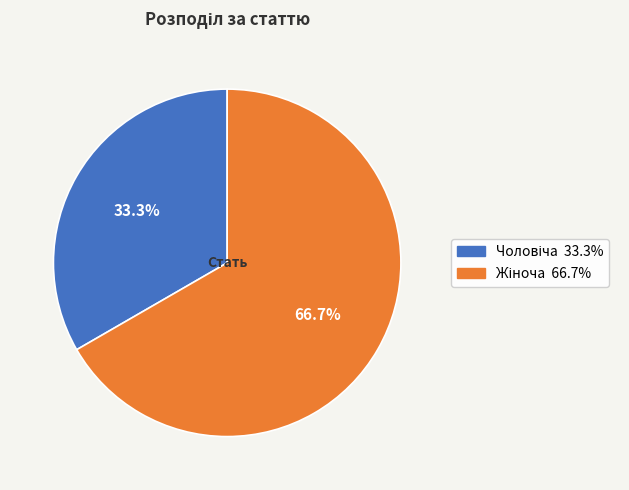

Is there a majority slice in this chart?

Yes